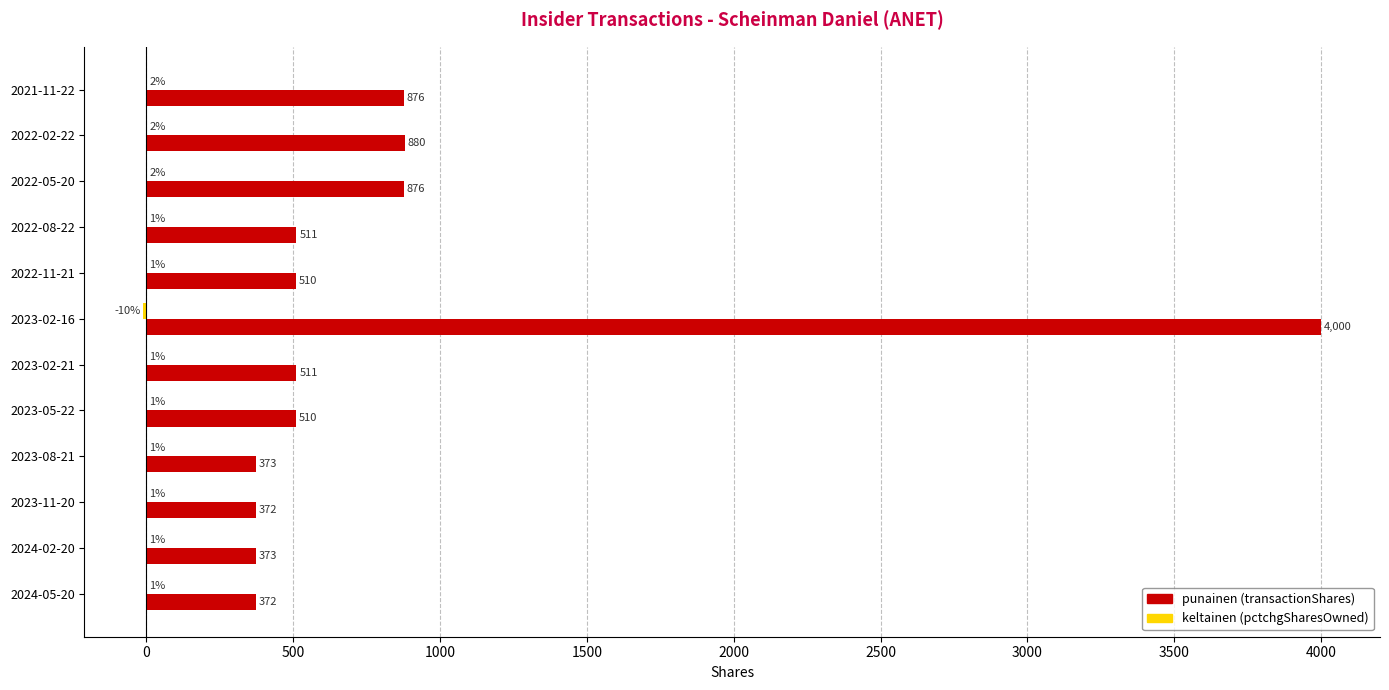

At which category does the chart reach its peak across all series?

2023-02-16